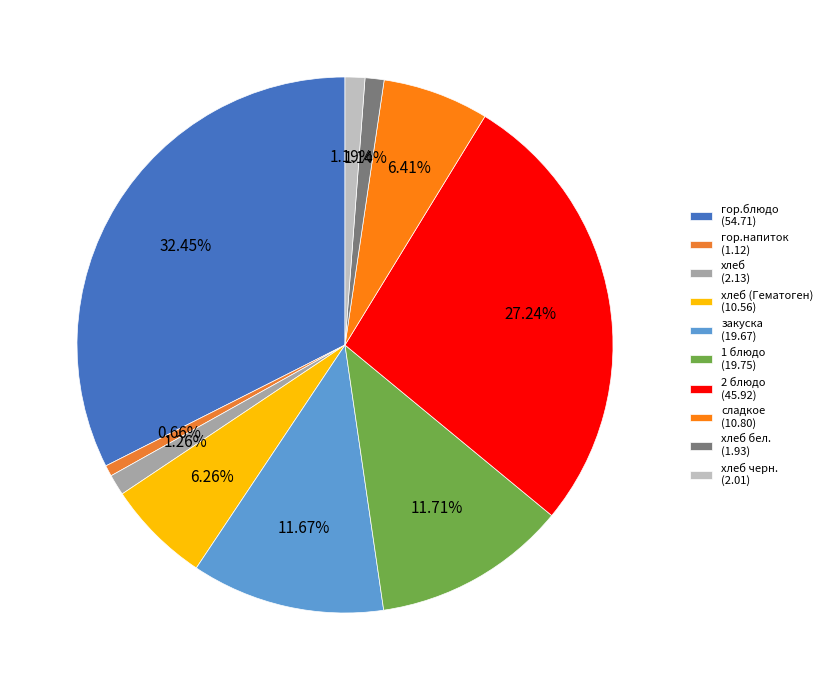

How many slices are in this pie chart?

10